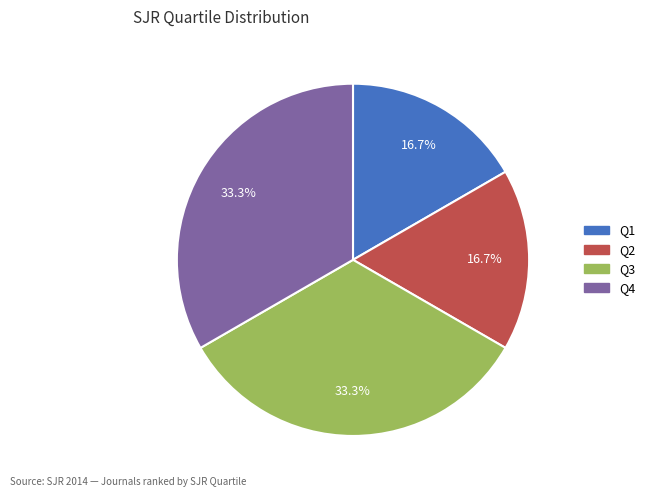

How many slices are in this pie chart?

4